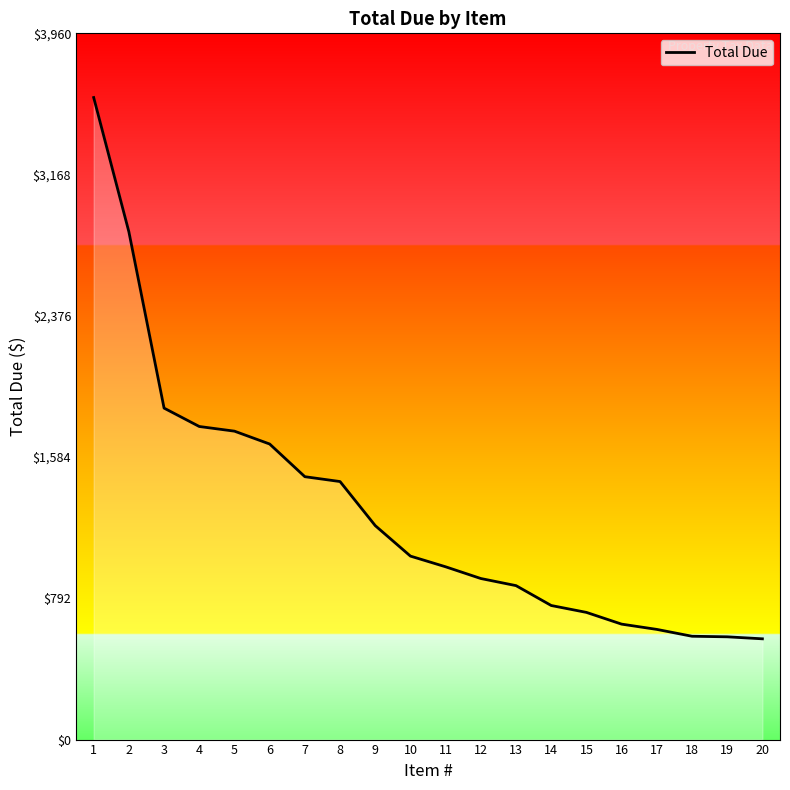

What is the maximum value shown in the chart?

3599.6